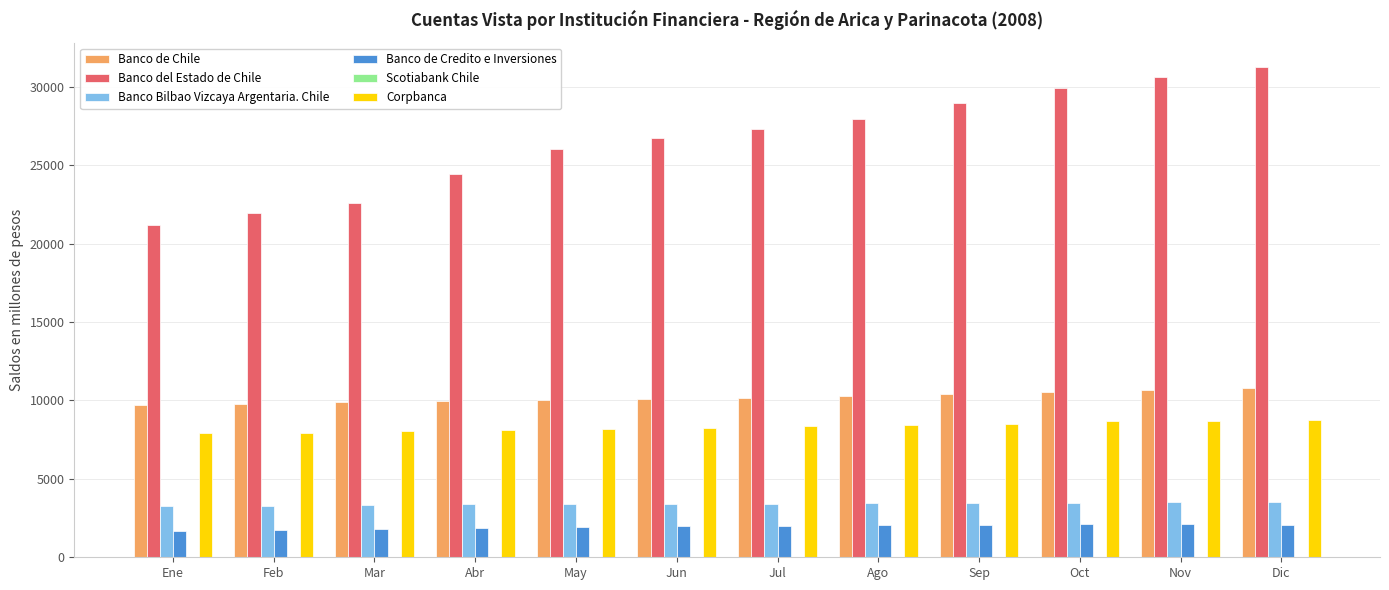

What is the difference between the Corpbanca values at Ene and Jul?

440